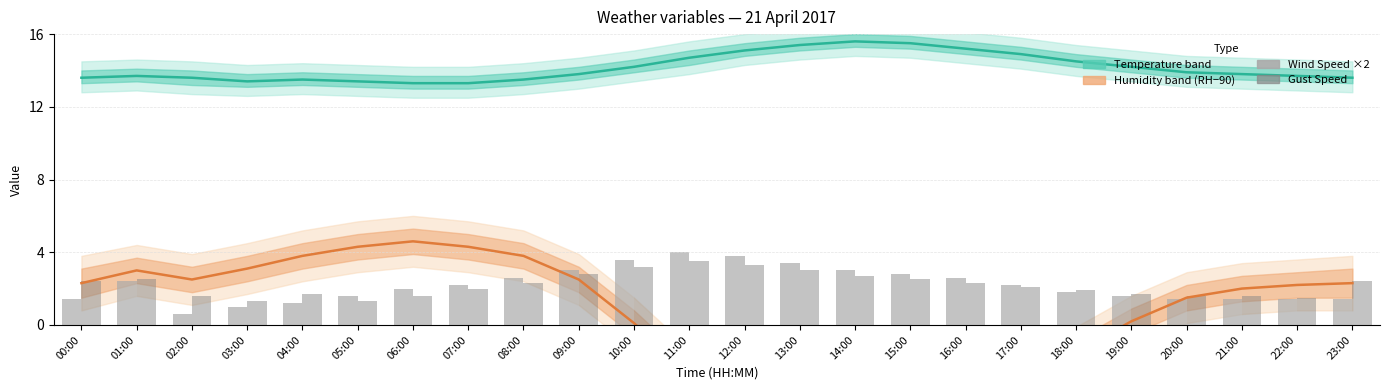

Which series has the widest spread of values?

Humidity offset (RH−90%)